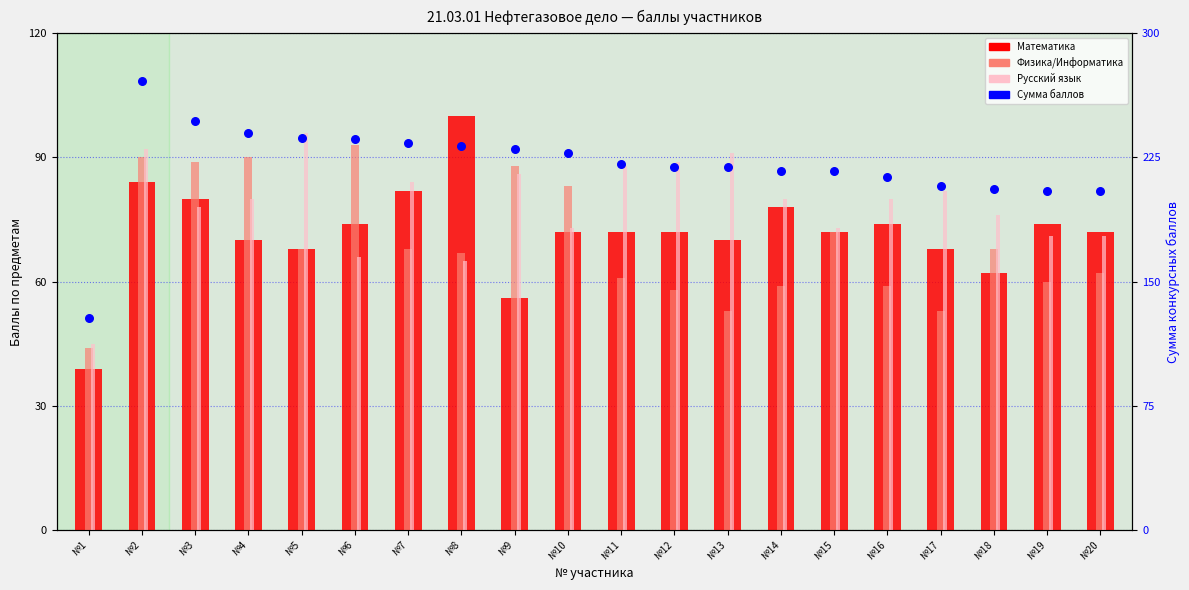

Which series has the largest total across all categories?

Сумма баллов